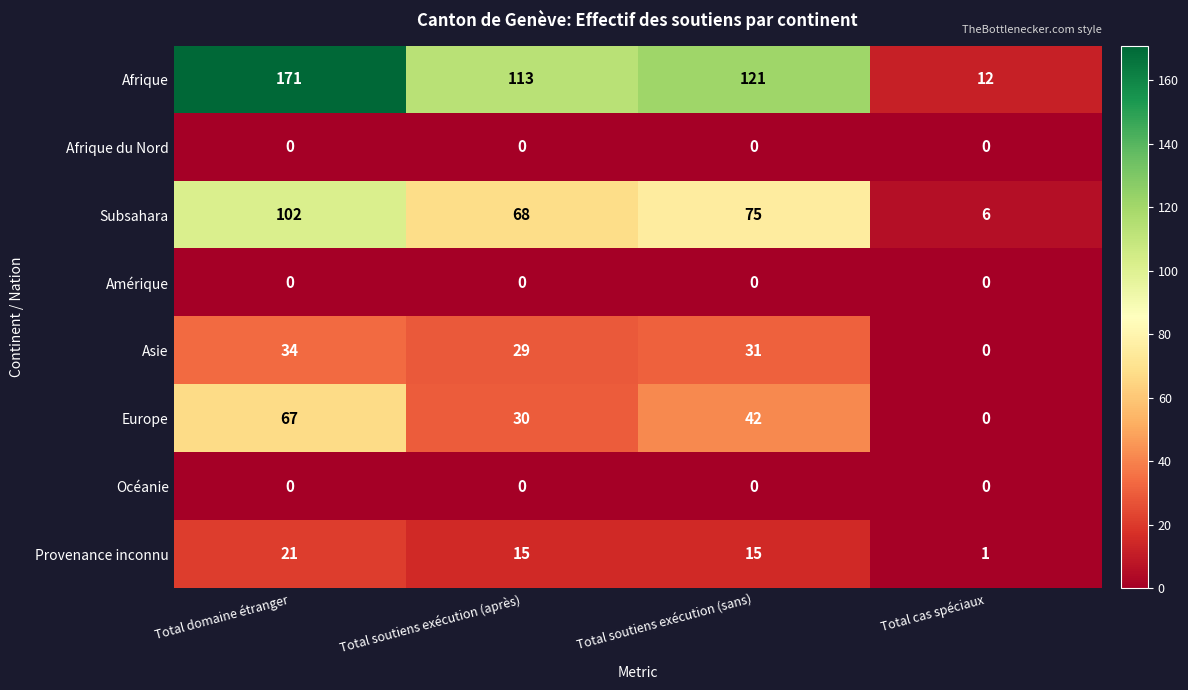

What is the difference between the highest and lowest values at Total soutiens exécution (après)?

113